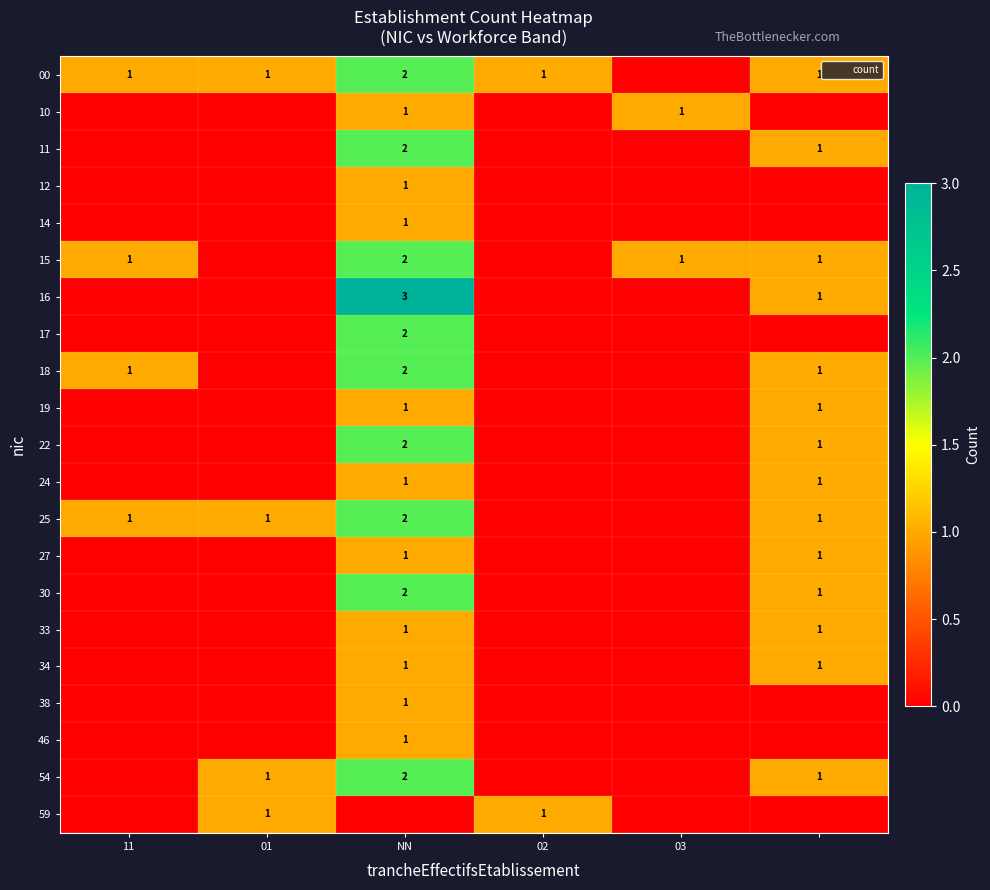

What is the spread (max minus min) of values at NN?

3